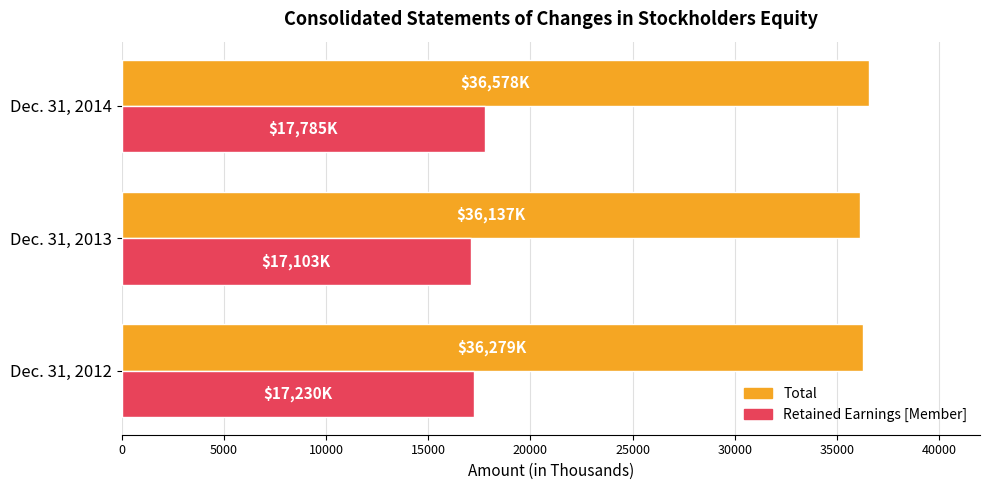

Which series has the widest spread of values?

Retained Earnings [Member]